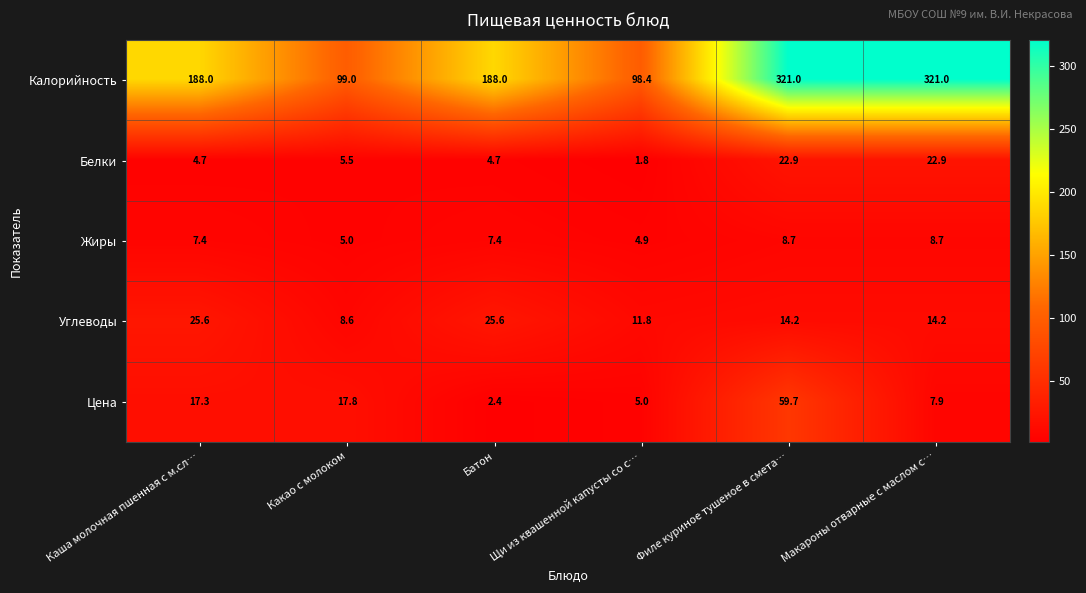

Which category has the lowest value across all series?

Щи из квашенной капусты со с…